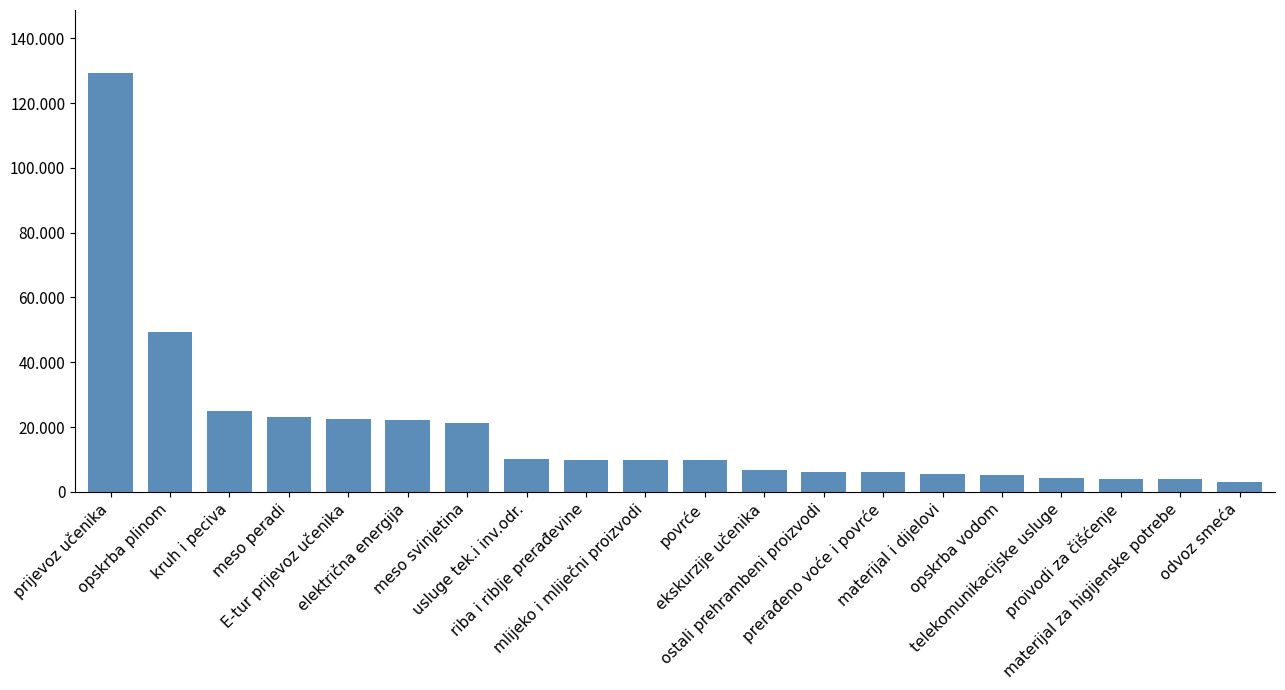

Is it true that the value at opskrba vodom is 9009.0?

False